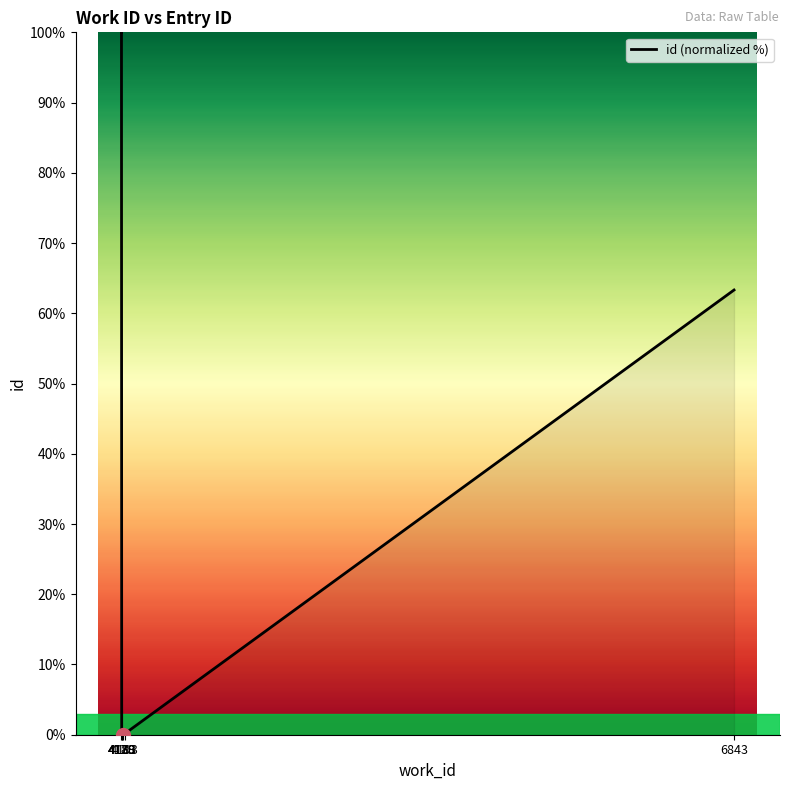

Count the number of data series in this chart.

1